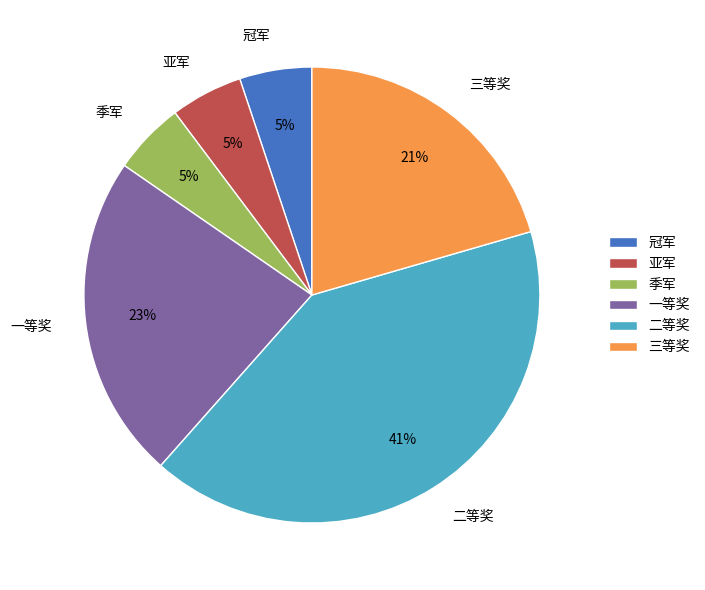

Is the sum of 一等奖 and 三等奖 greater than half?

No